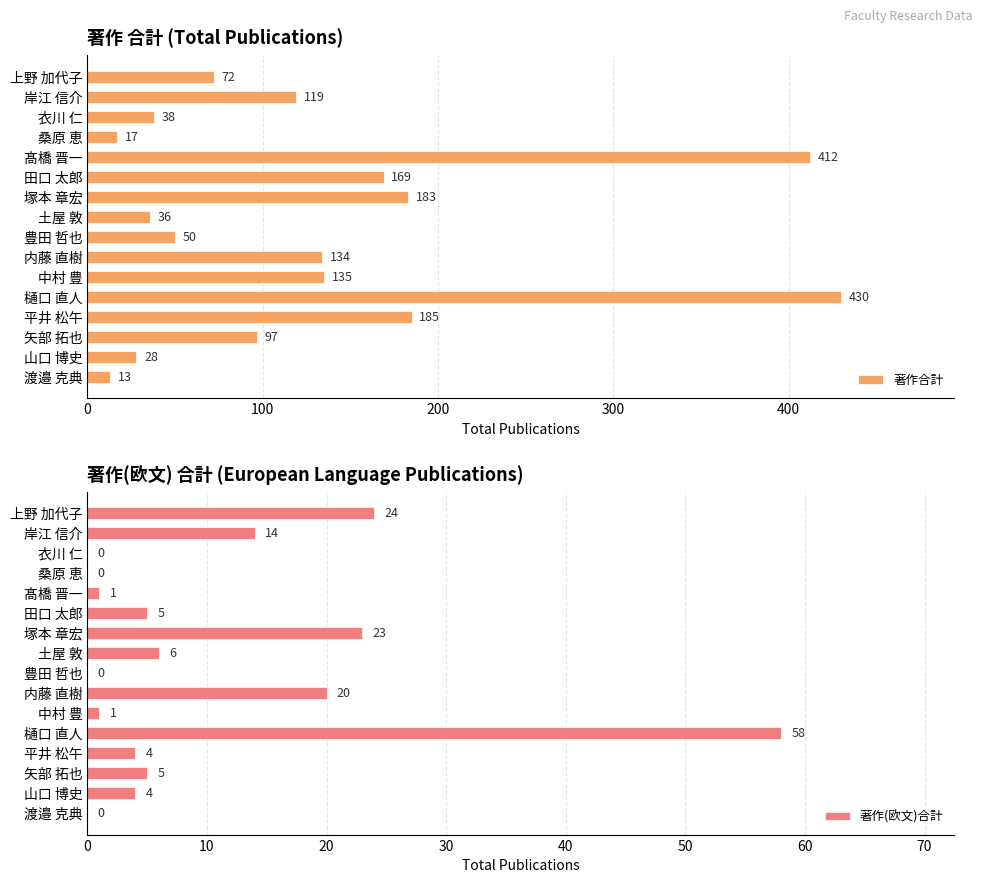

What is the approximate value of 著作合計 at 渡邉 克典, to the nearest 5?

15